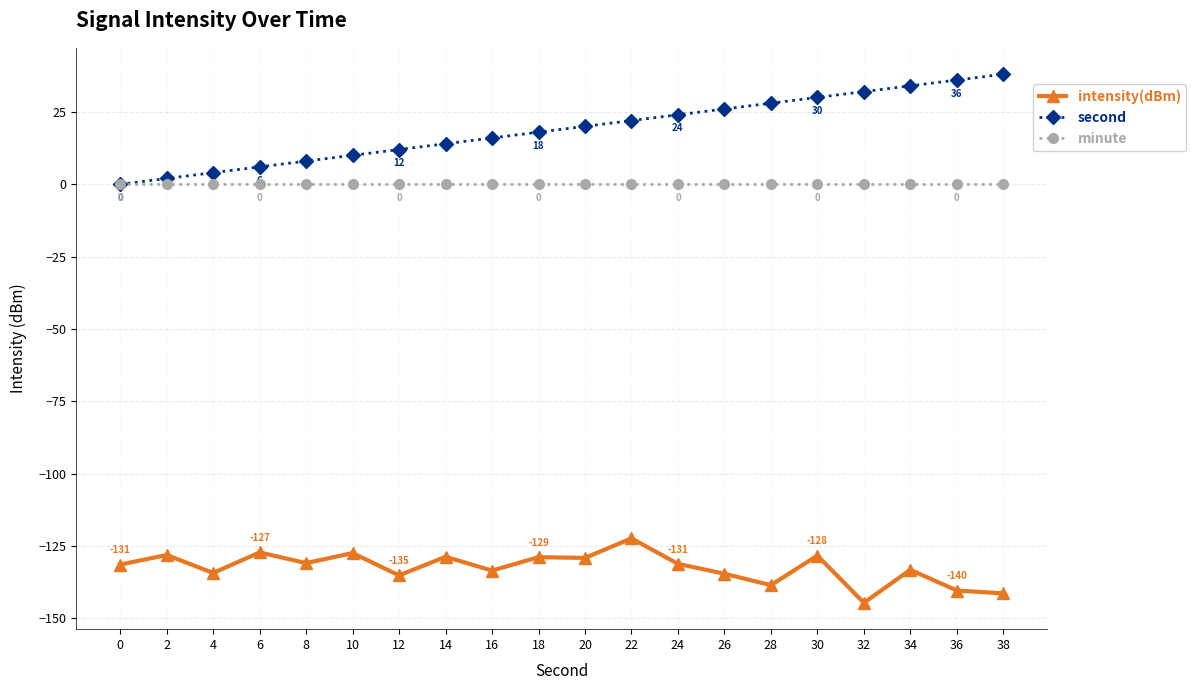

How many data points does each series have?

20